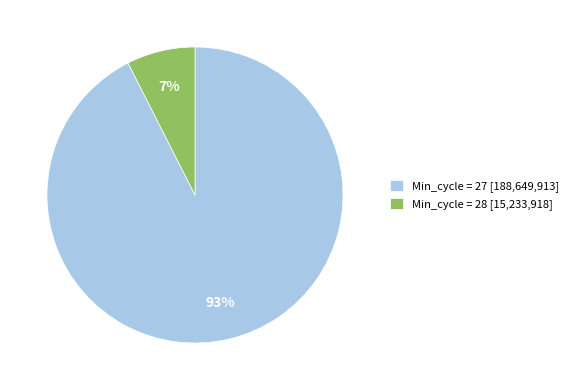

Which has a higher value, Min_cycle = 28 [15,233,918] or Min_cycle = 27 [188,649,913]?

Min_cycle = 27 [188,649,913]